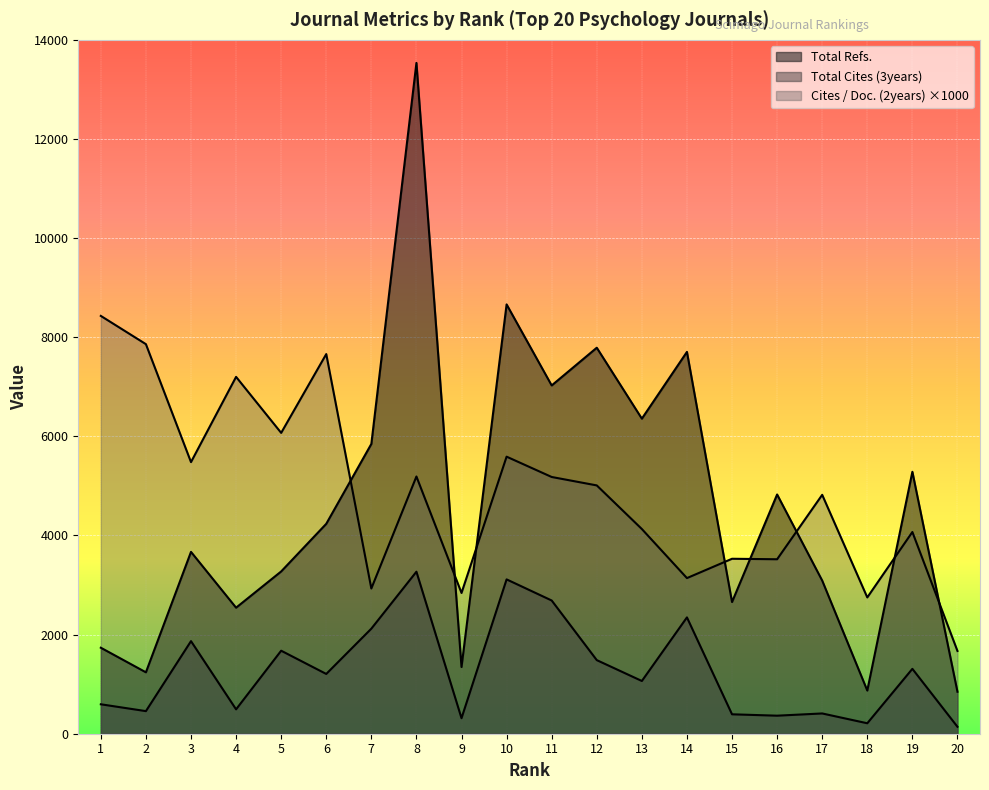

Count the number of categories in the chart.

20